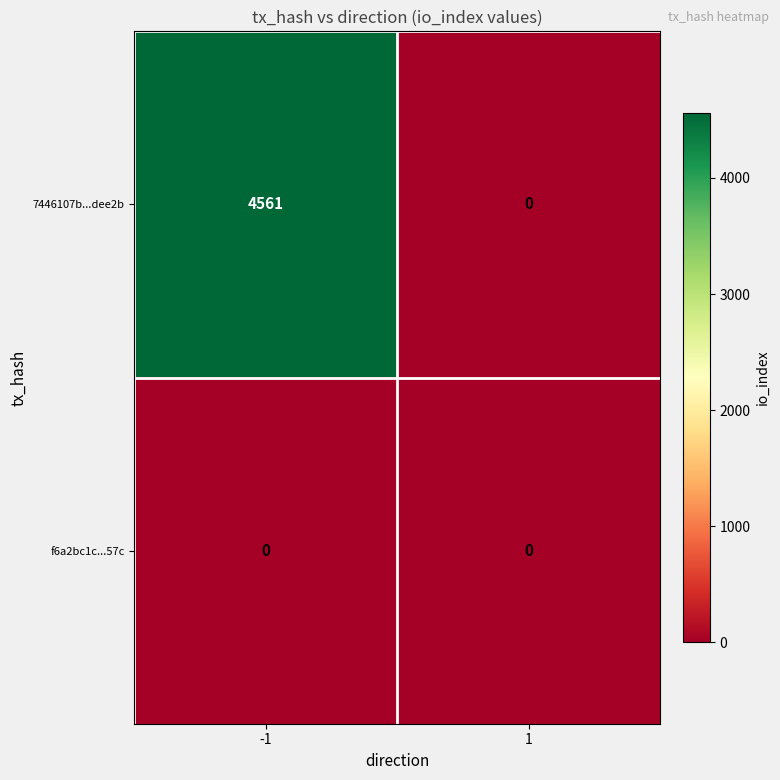

At which category is the sum across all series the highest?

-1